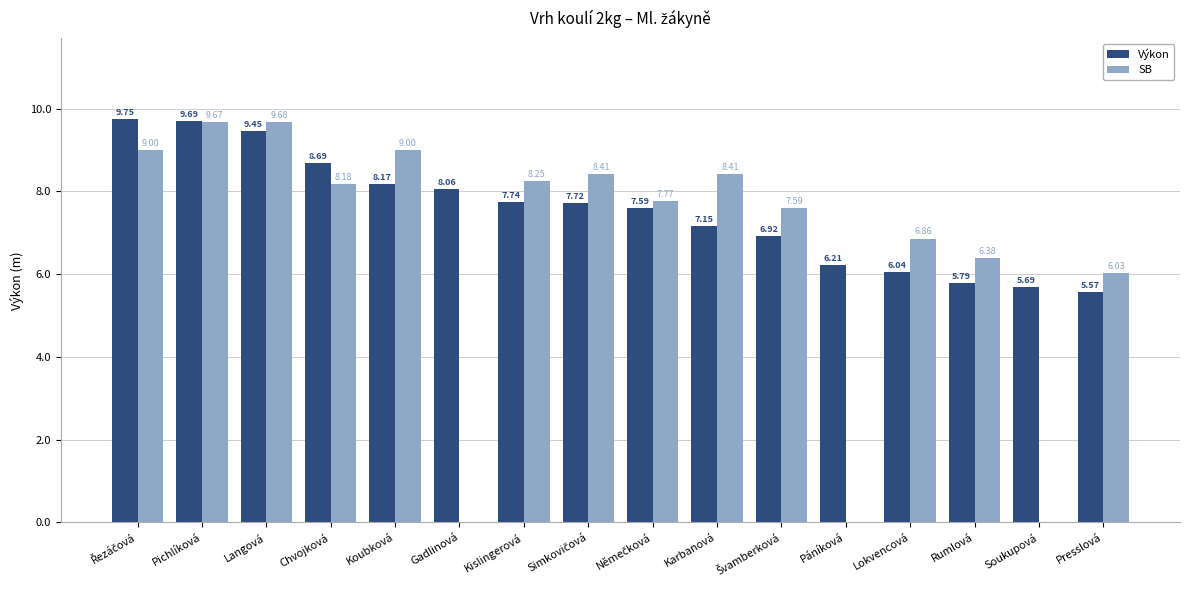

What is the sum of all Výkon values?

120.2